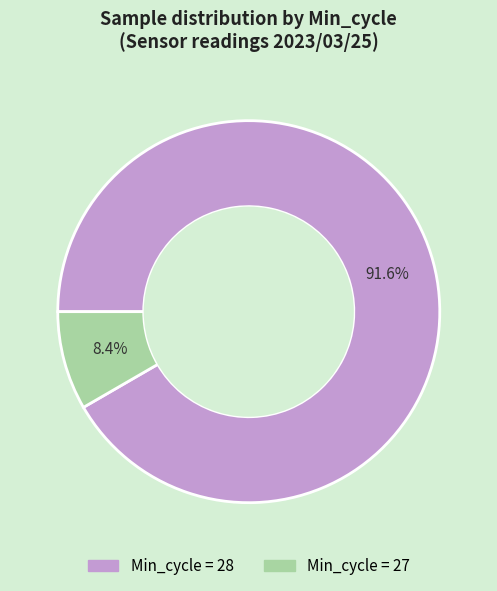

Does any single category account for the majority?

Yes